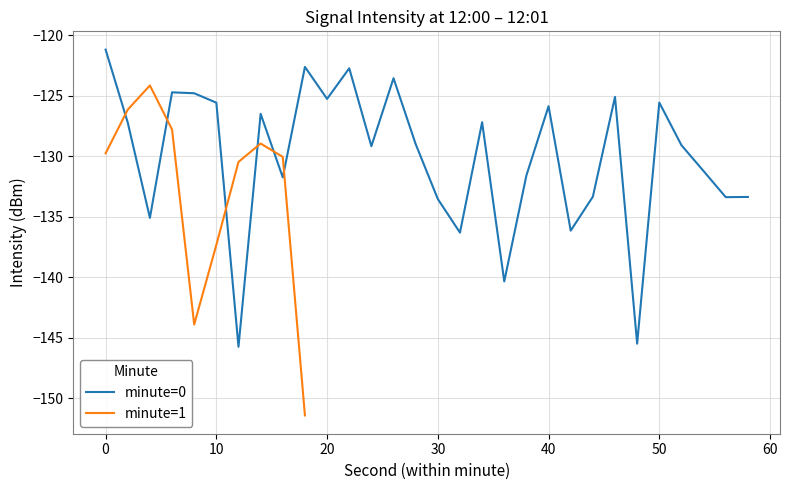

The value at 22 is -35.9. True or false?

False